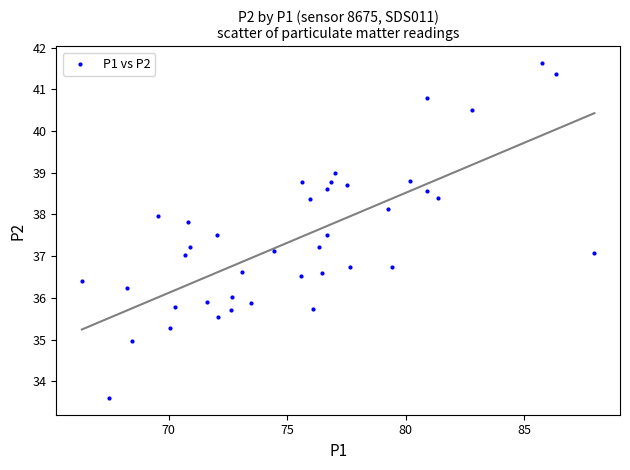

What is the range of Y values (max minus min)?

8.0